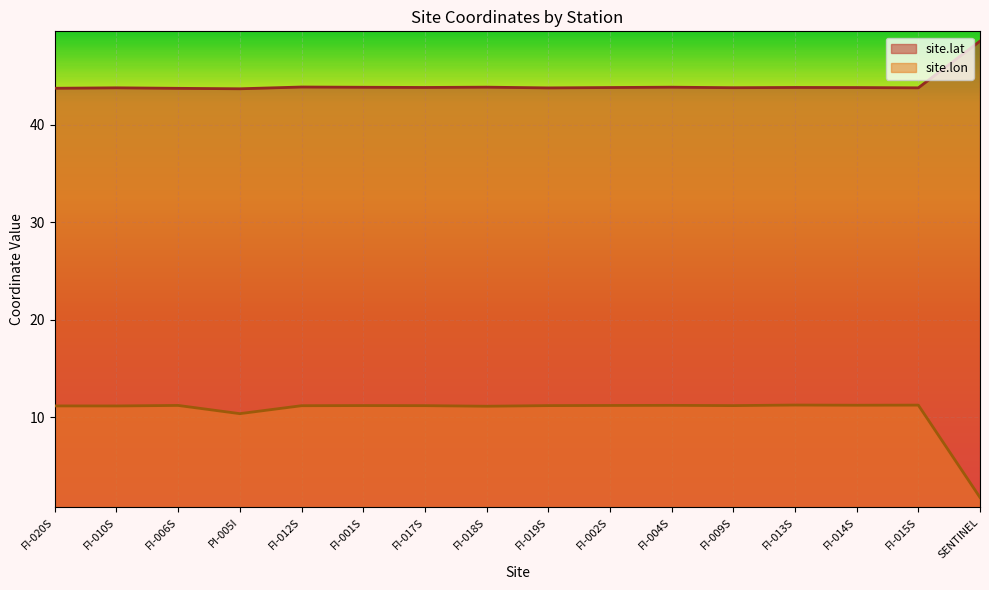

What is the difference between the maximum and minimum values in the site.lon series?

9.5